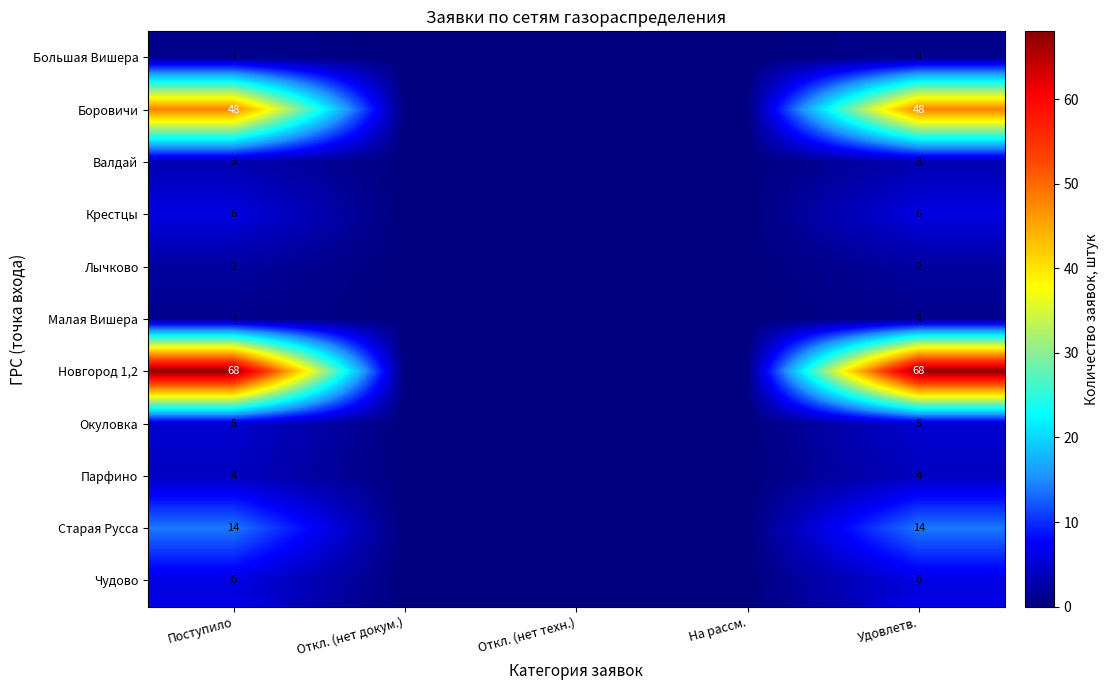

True or false: Крестцы has a value of 6 at Удовлетв..

True